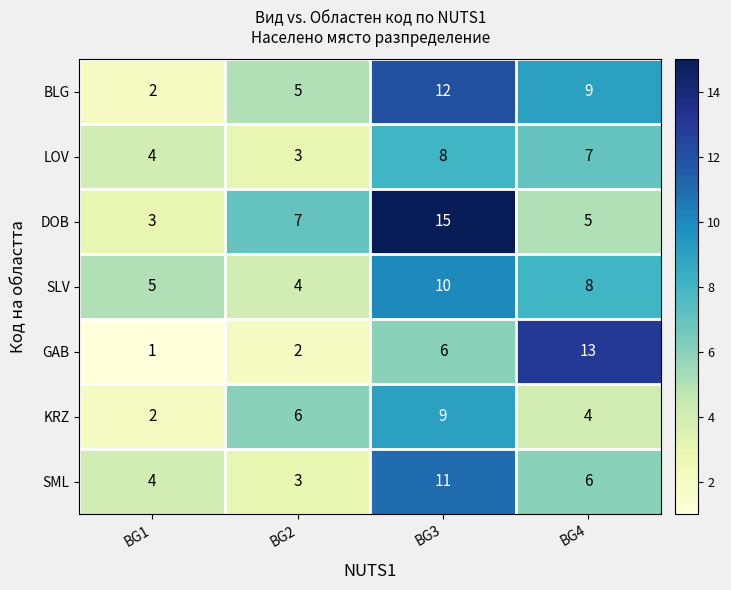

List the series in order of their peak value, lowest first.

LOV, KRZ, SLV, SML, BLG, GAB, DOB